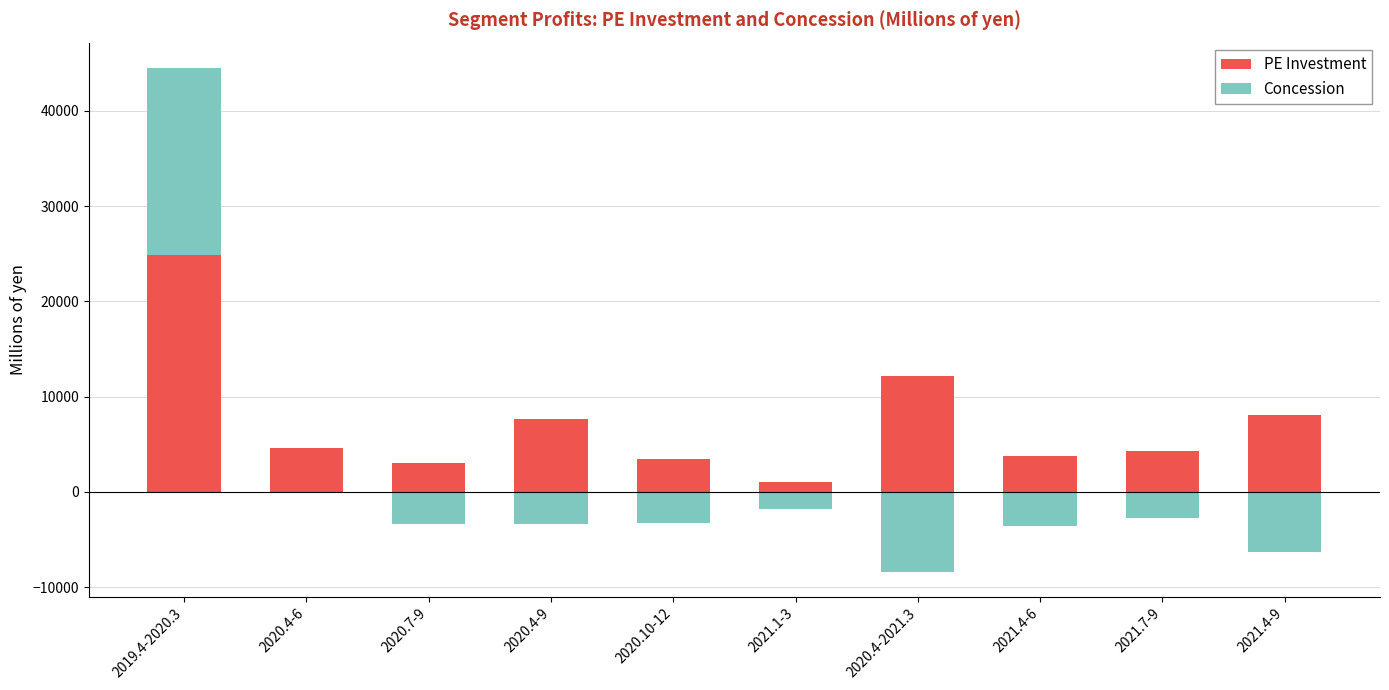

Rank the categories by PE Investment value from highest to lowest.

2019.4-2020.3, 2020.4-2021.3, 2021.4-9, 2020.4-9, 2020.4-6, 2021.7-9, 2021.4-6, 2020.10-12, 2020.7-9, 2021.1-3